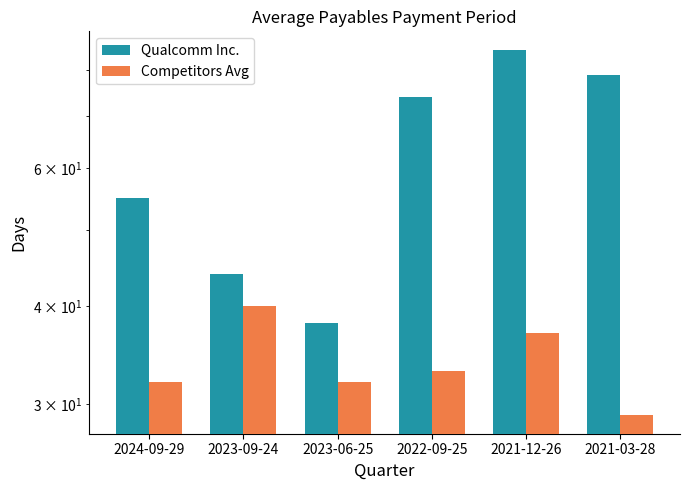

How many data points in Competitors Avg are less than 33?

3